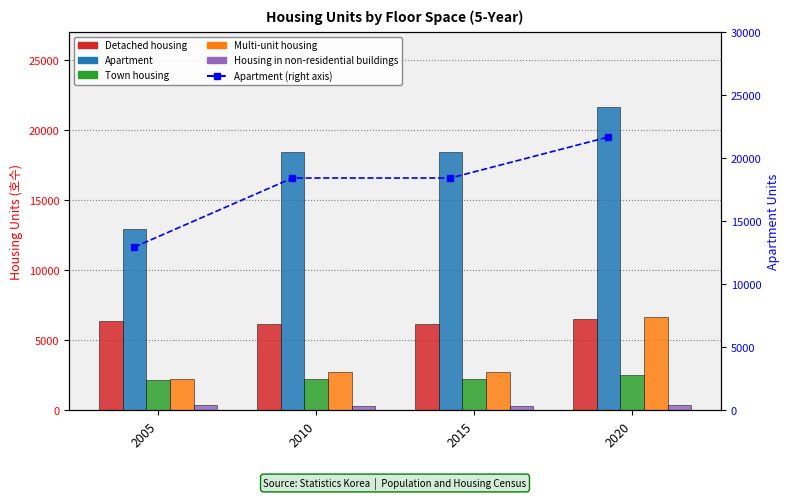

What is the value of the Detached housing bar at the 1st from the left?

6356